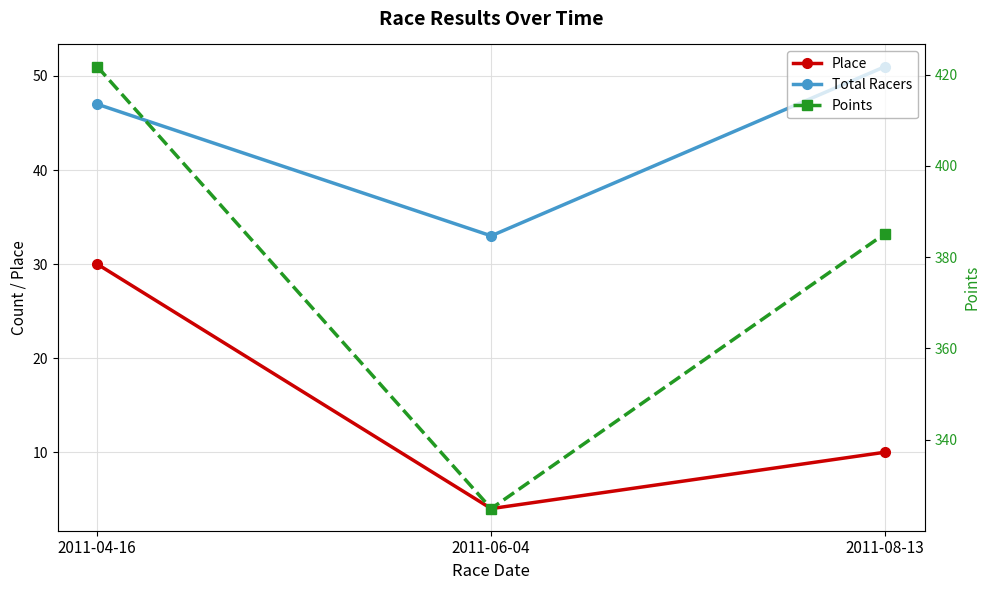

Does the chart display data point markers on the line(s)?

Yes